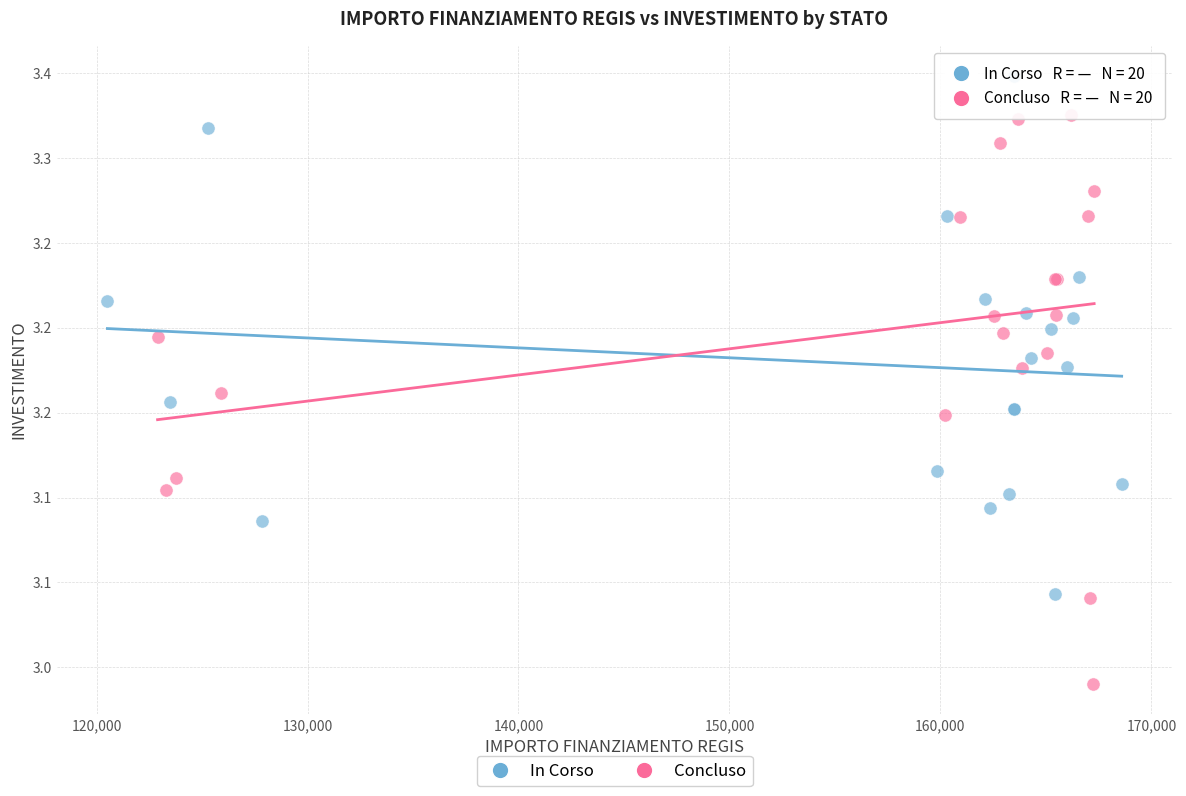

What are all the series names shown in the legend?

In Corso, Concluso